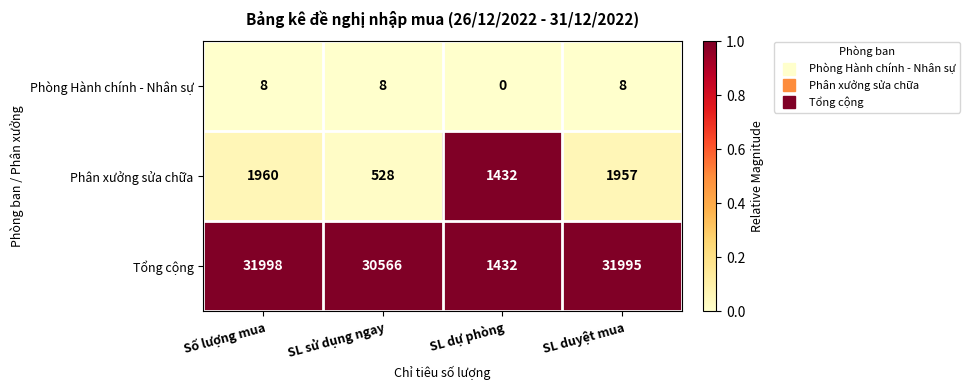

At which category is the sum across all series the highest?

Số lượng mua